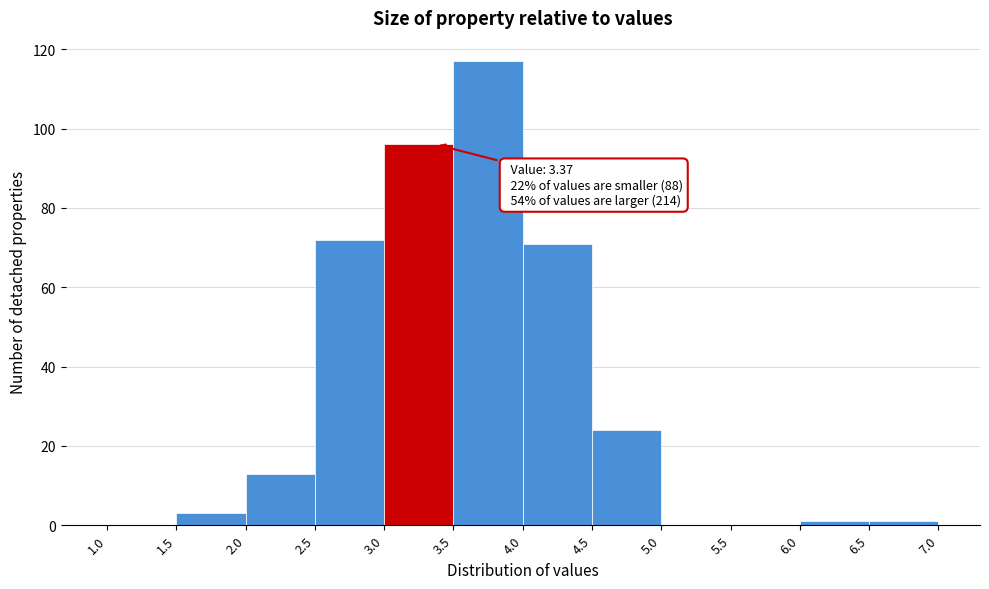

Over which range of the x-axis is the bar tallest?

3.5 to 4.0